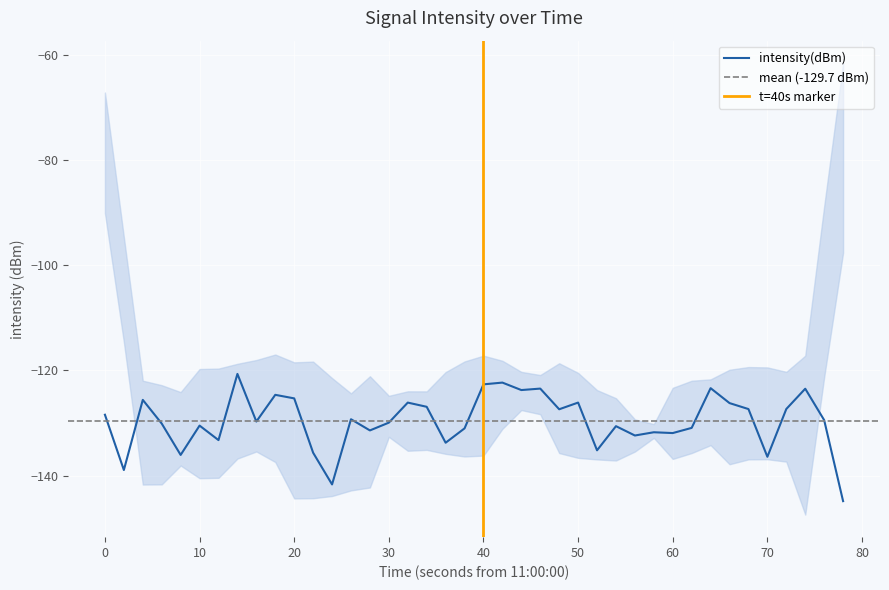

Is this an area chart (filled region under the line)?

No